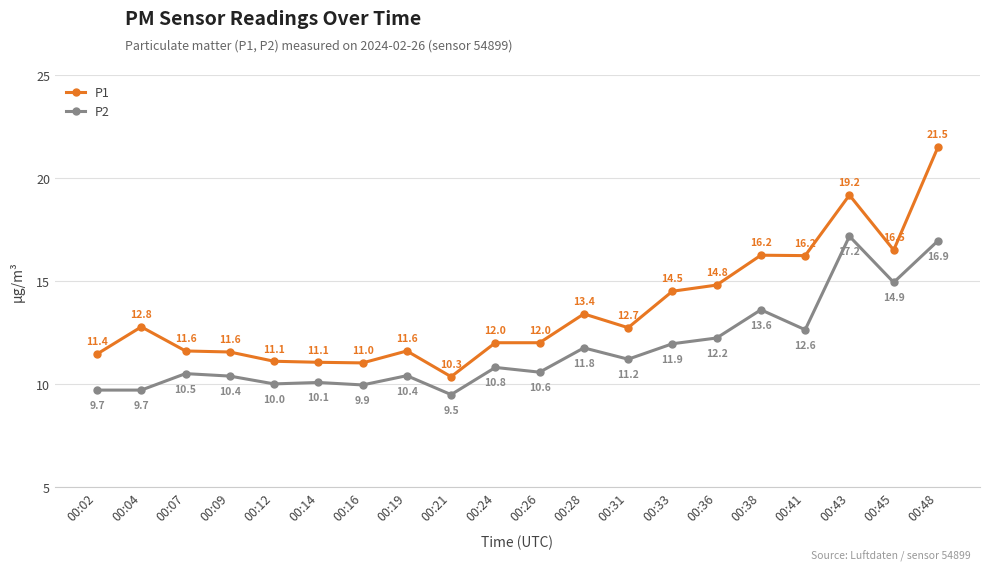

What is the value of the P1 point at the 13th from the left?

12.7